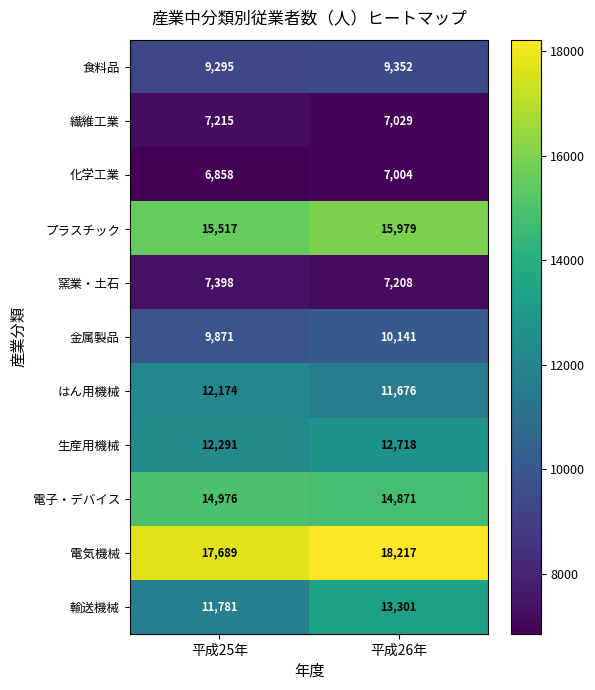

Which series has the largest range (max minus min)?

輸送機械